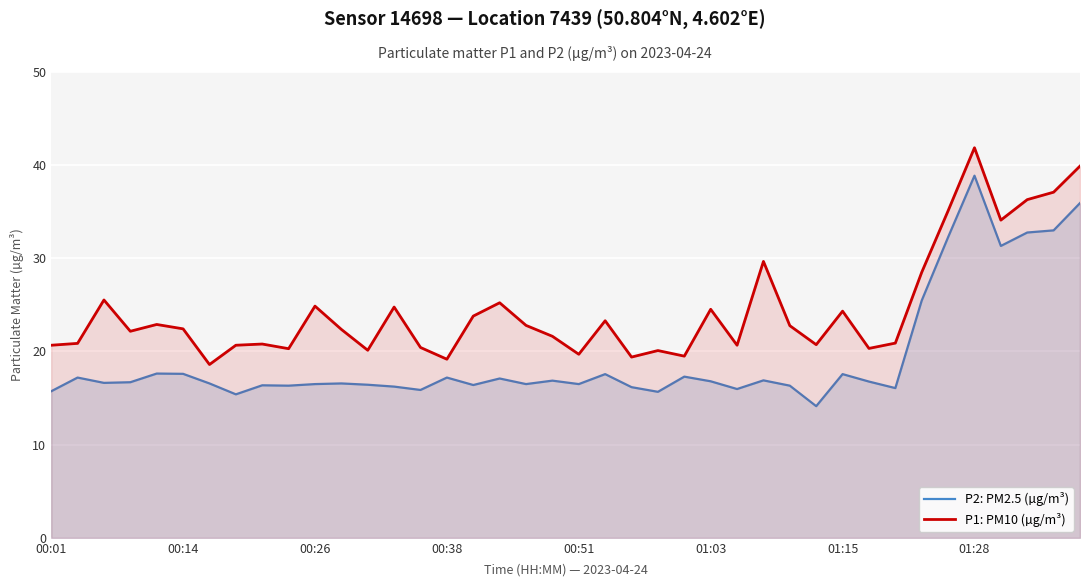

How many lines are shown in the chart?

2